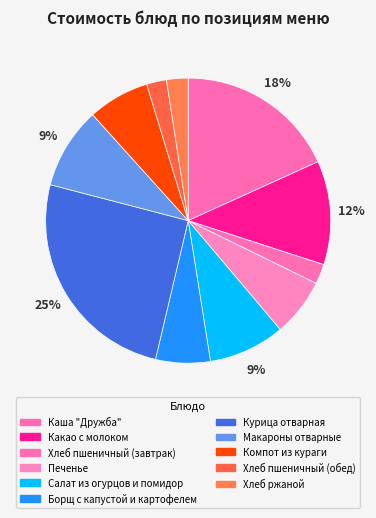

How many slices are in this pie chart?

11